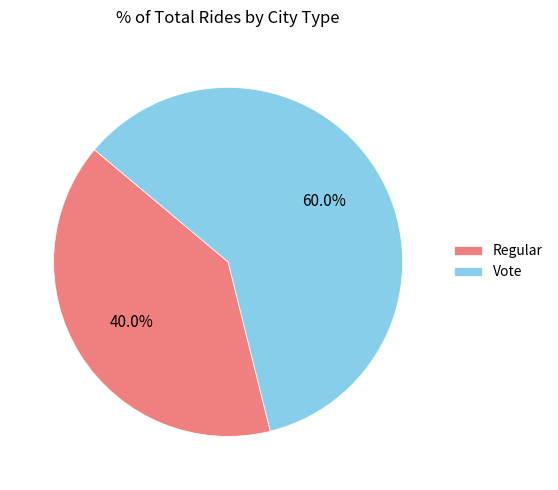

Does Vote represent more than half of the total?

Yes